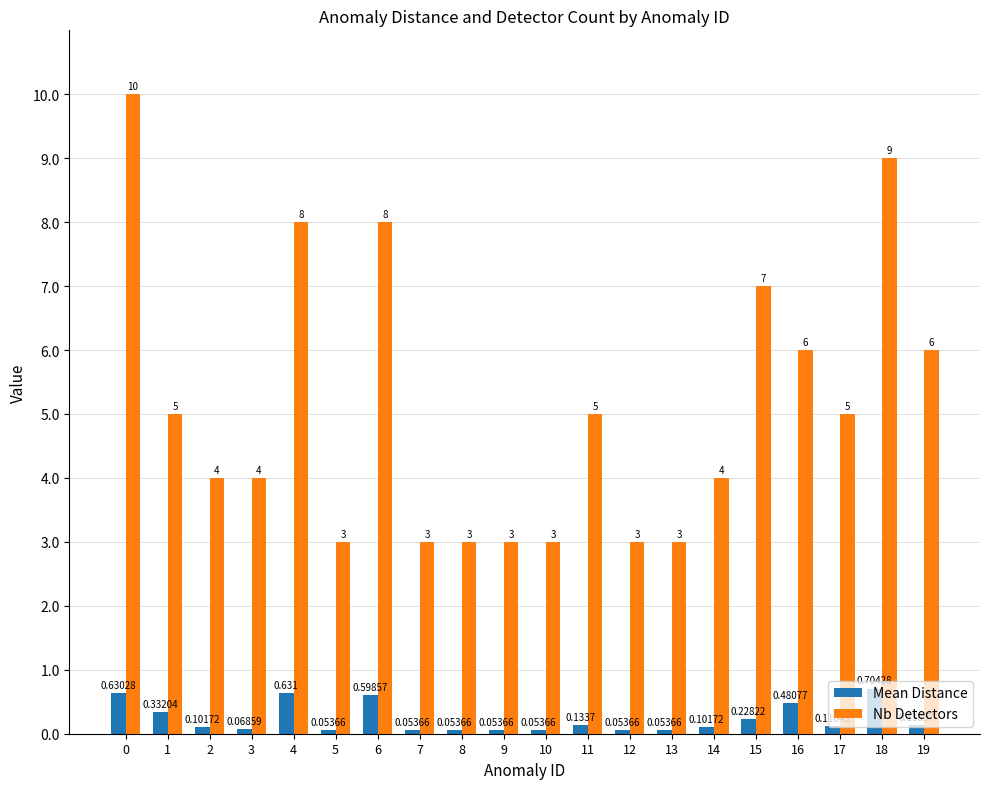

Is the value of Mean Distance at 18 greater than the value of Nb Detectors at 12?

No